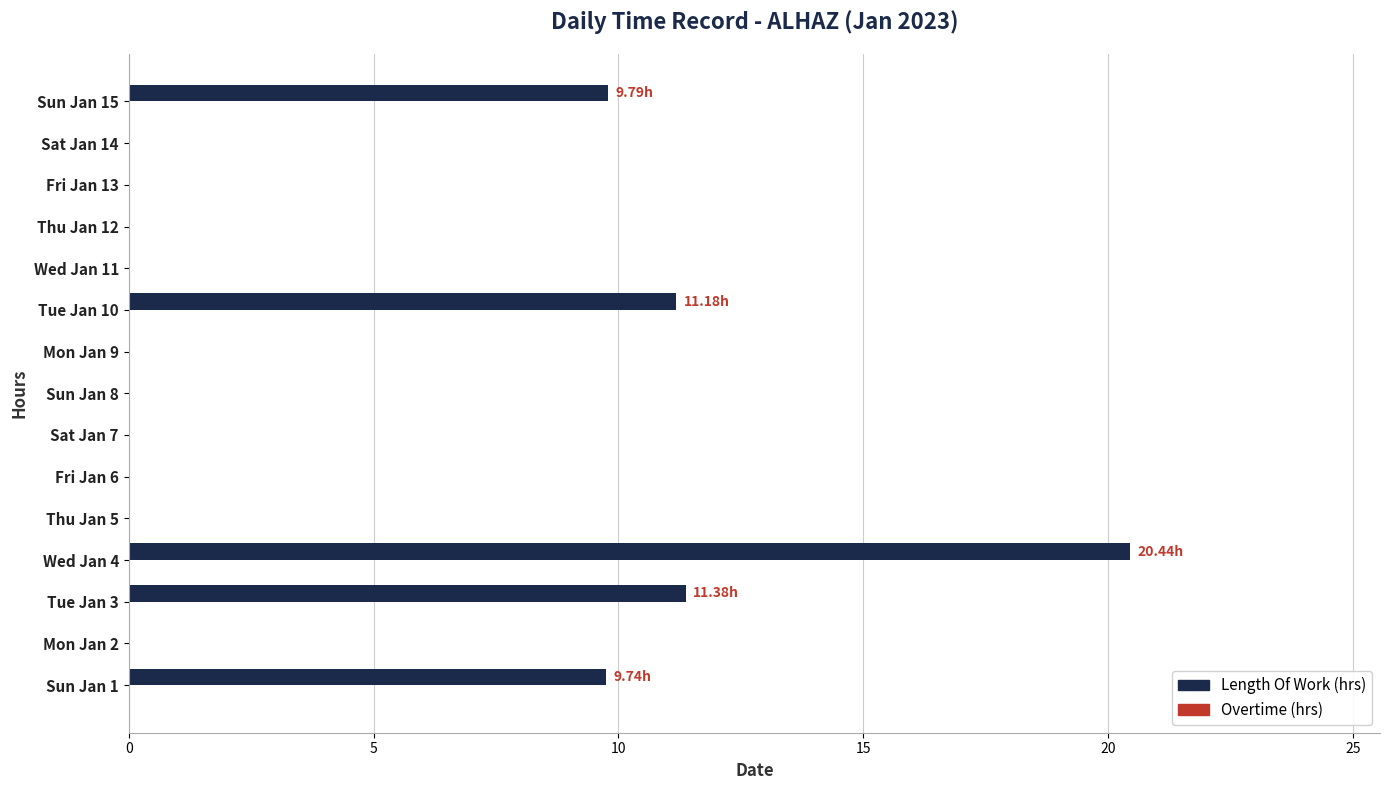

What is the sum of all values?

62.5